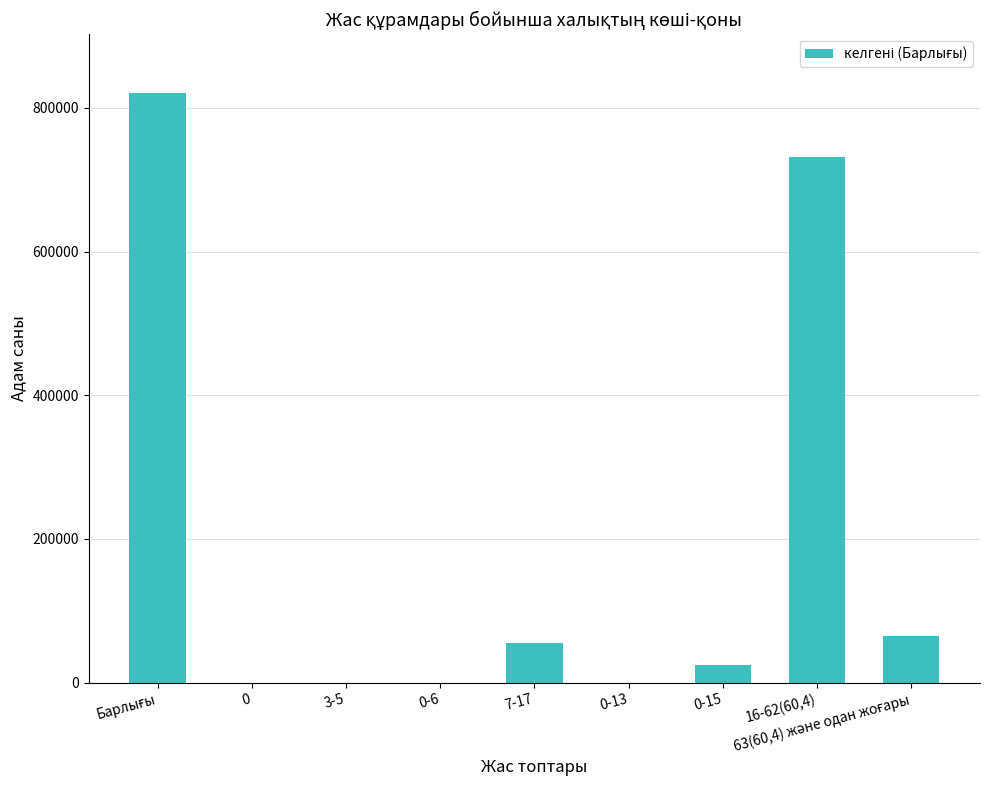

The value at 16-62(60,4) is 493322. True or false?

False